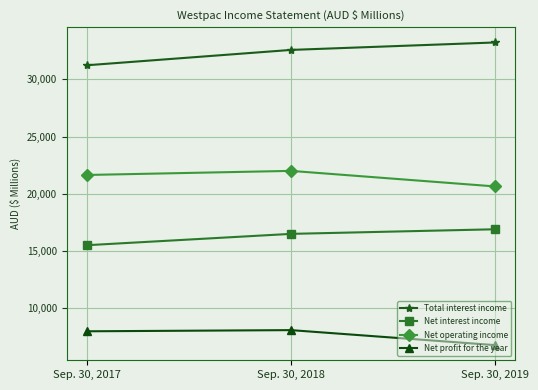

At which label is Total interest income closest to 32227?

Sep. 30, 2018